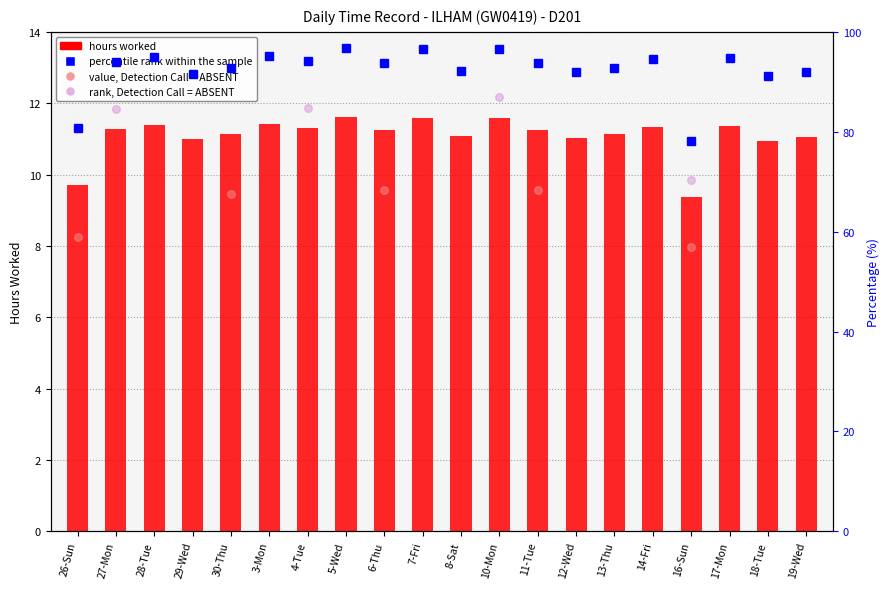

Which has a higher value, 3-Mon or 28-Tue?

3-Mon